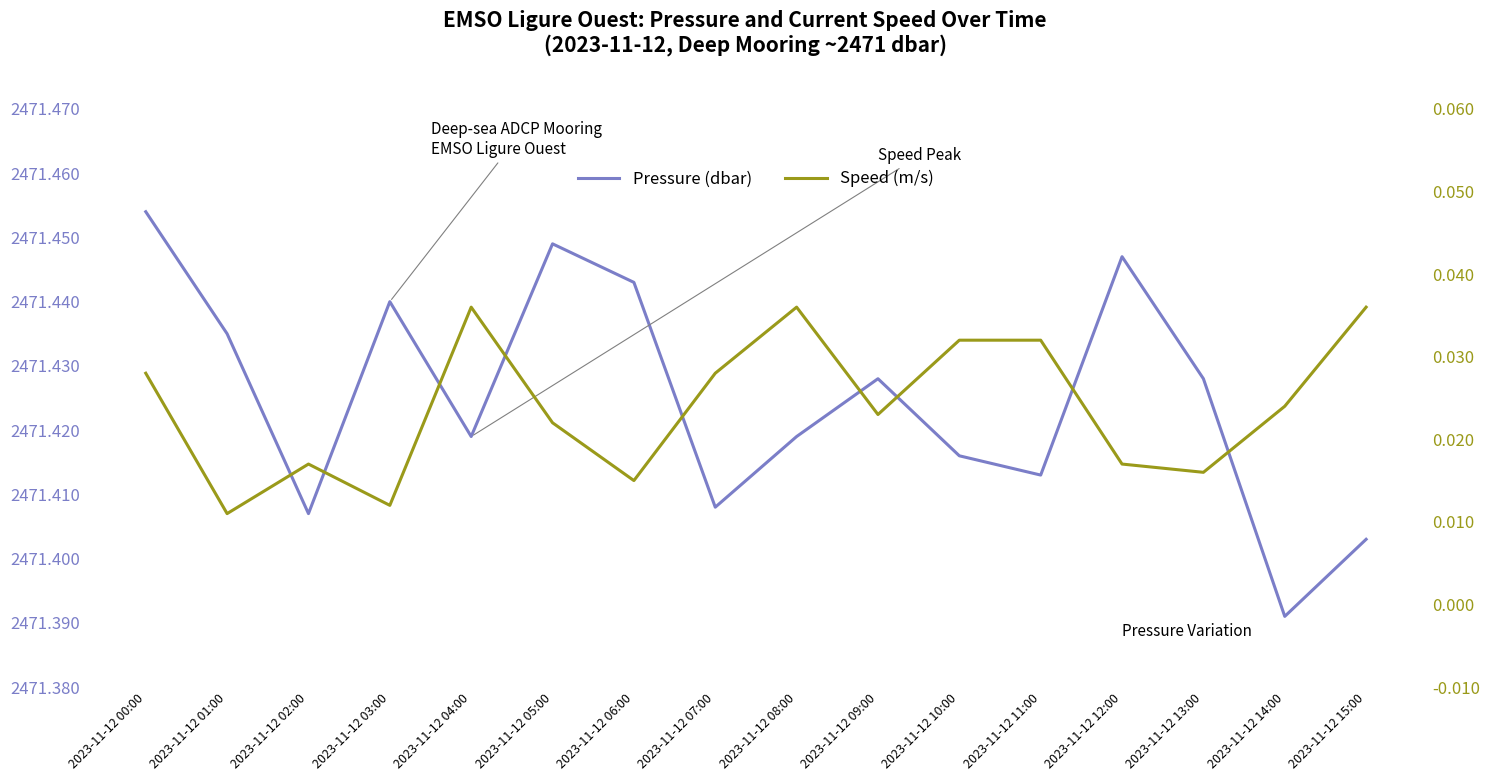

True or false: Speed (m/s) and Pressure (dbar) intersect in this chart.

False